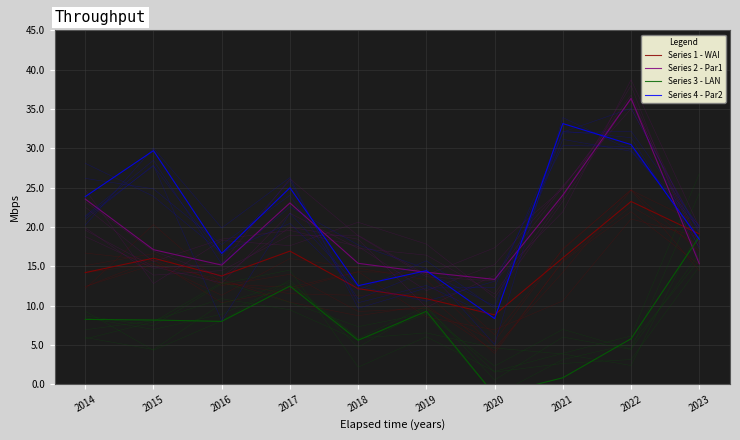

Reading right to left, extract all data points from this chart.

Series 1 - WAI: 19.1	23.2	16.1	8.8	10.9	12.1	16.9	13.8	16.0	14.2
Series 2 - Par1: 15.3	36.3	24.1	13.3	14.2	15.4	23.0	15.1	17.1	23.5
Series 3 - LAN: 18.7	5.8	0.8	-1.4	9.3	5.6	12.5	8.0	8.2	8.2
Series 4 - Par2: 18.4	30.5	33.1	8.3	14.4	12.5	25.0	16.6	29.7	23.9